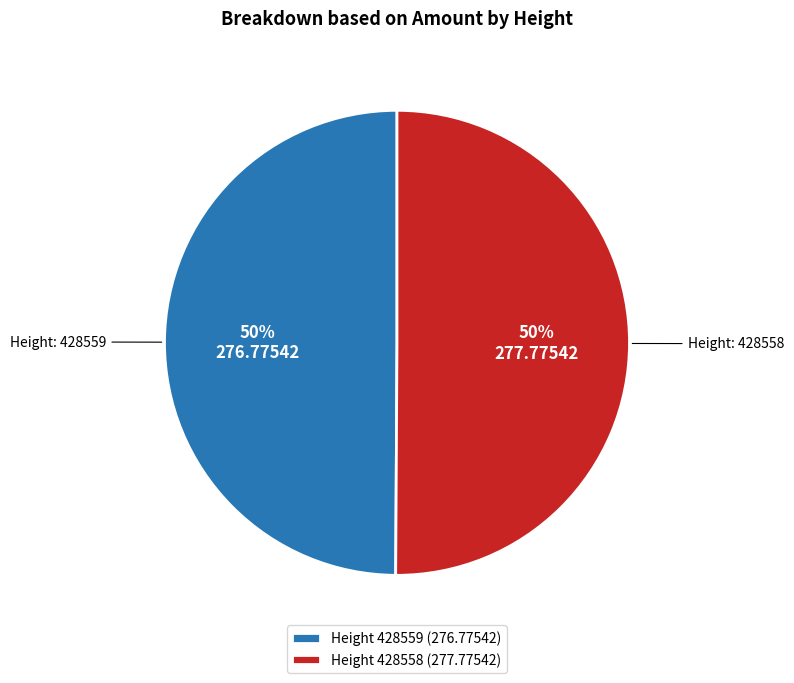

To the nearest percent, what is the average slice percentage?

50%